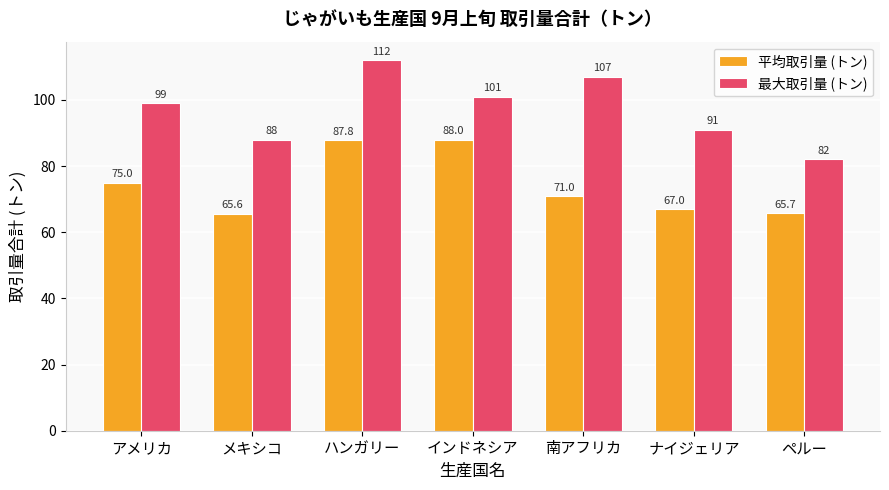

Rank the series by their average value, from lowest to highest.

平均取引量 (トン), 最大取引量 (トン)